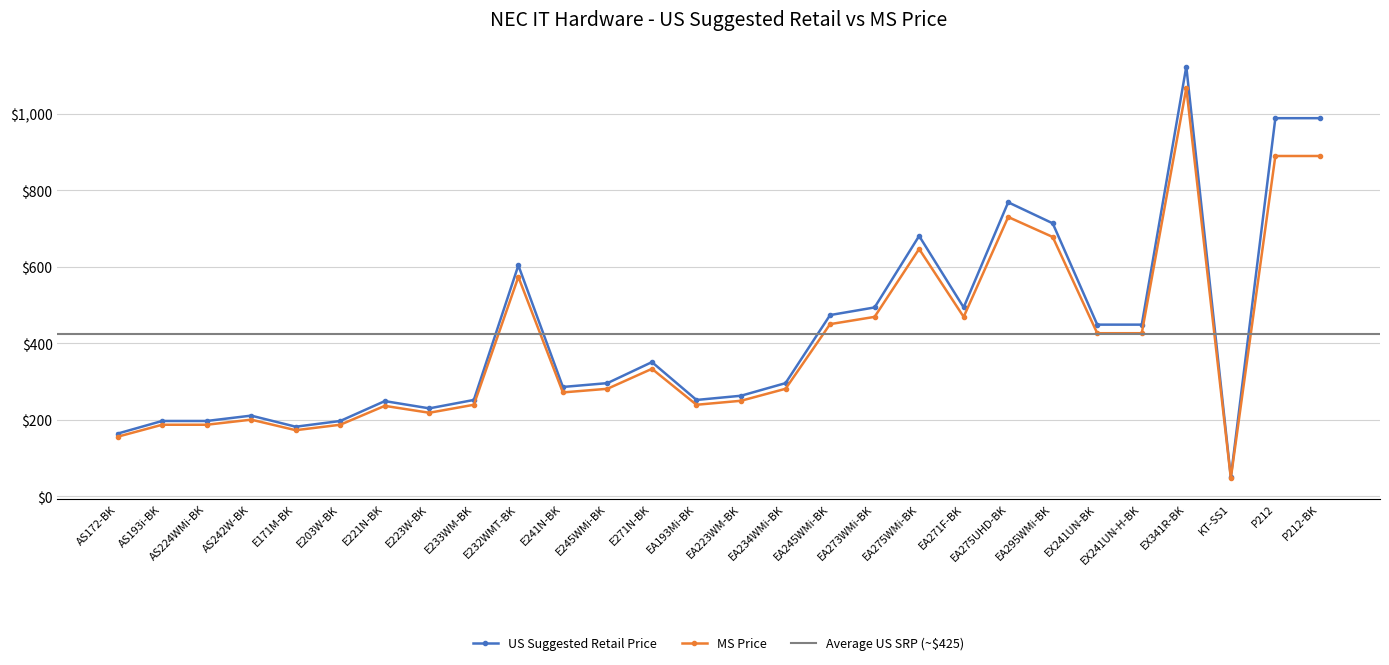

At which label is US Suggested Retail Price closest to 586?

E232WMT-BK